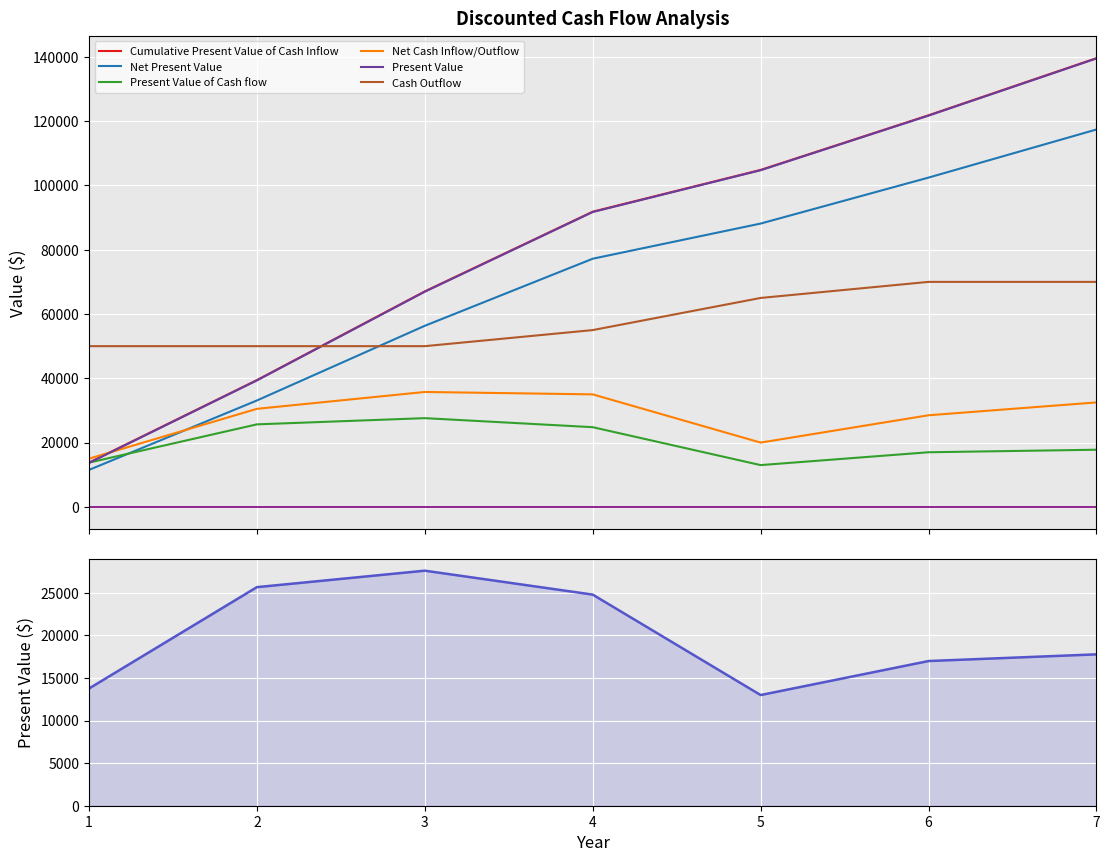

True or false: Present Value has more than 2 points higher than both neighbors.

False